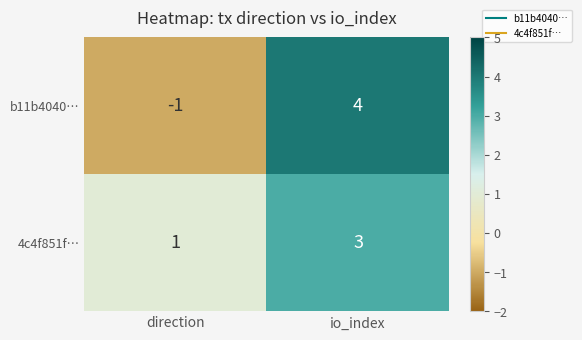

At which category does the chart reach its peak across all series?

io_index